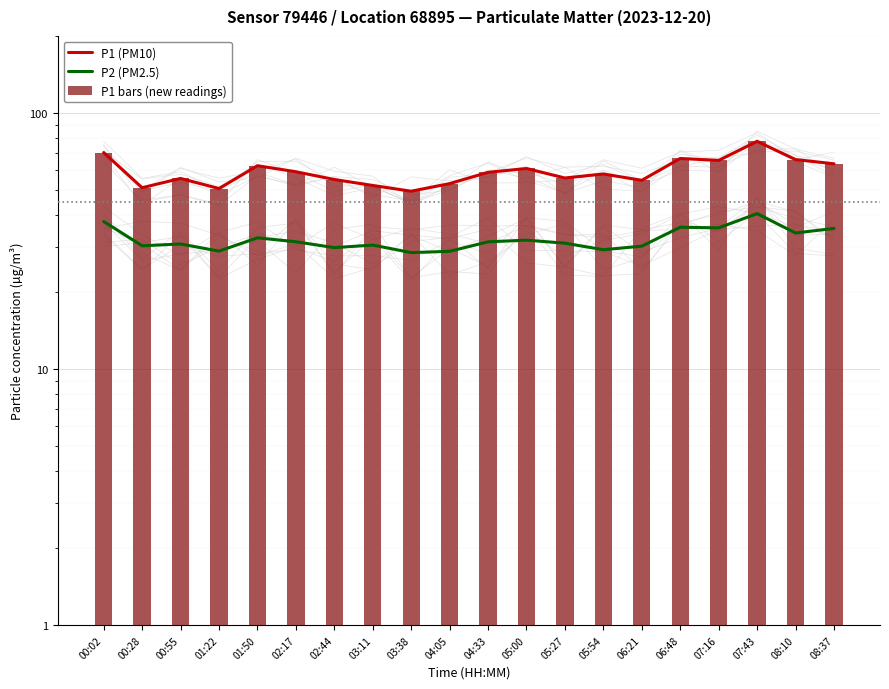

Is it true that P2 (PM2.5) equals 21.9 at 06:48?

False